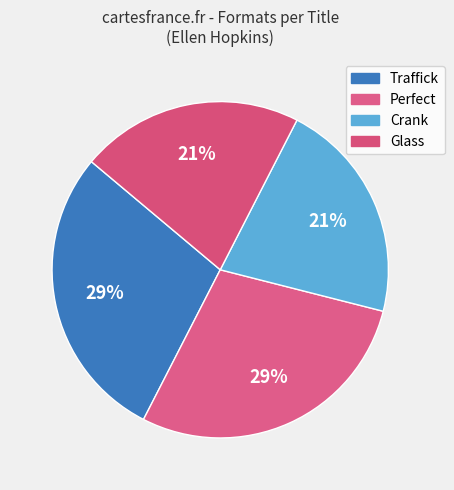

Which has a higher value, Traffick or Crank?

Traffick